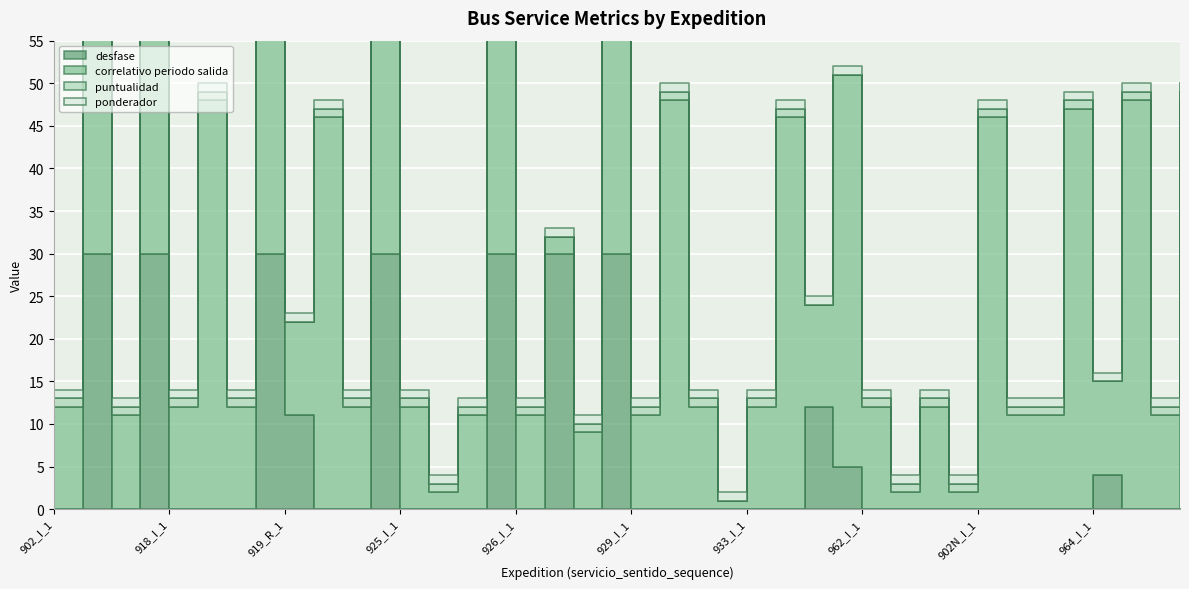

Is it true that correlativo periodo salida equals 5 at 962_R_1?

False